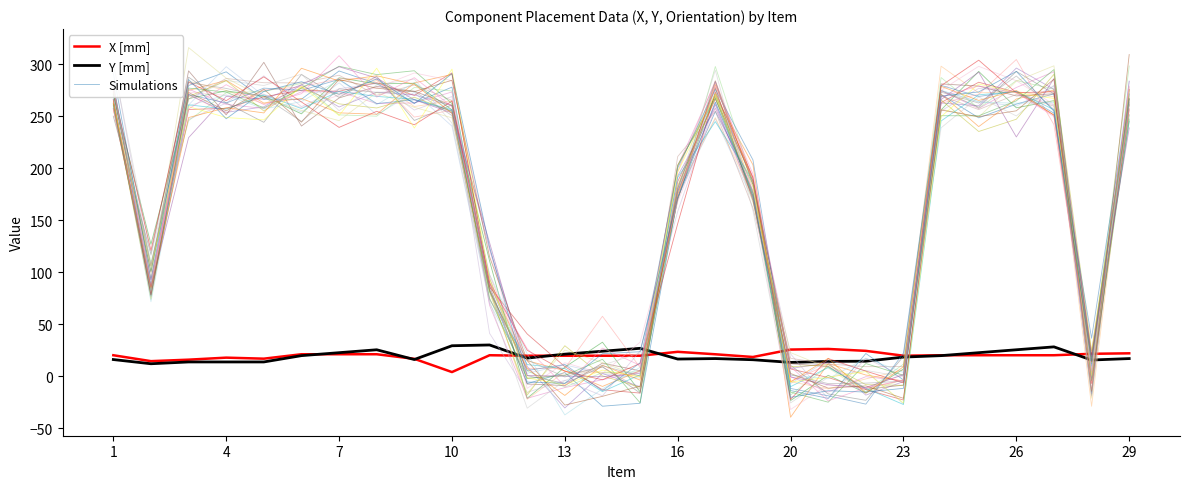

Which series has the largest range (max minus min)?

Sim_0